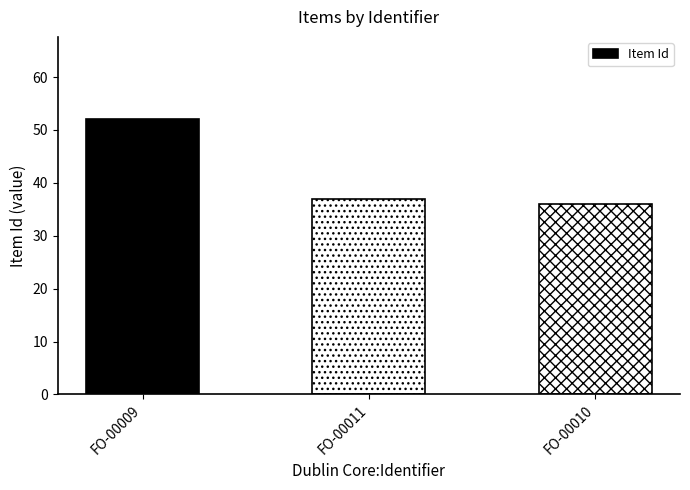

List the labels in order of value, smallest first.

FO-00010, FO-00011, FO-00009